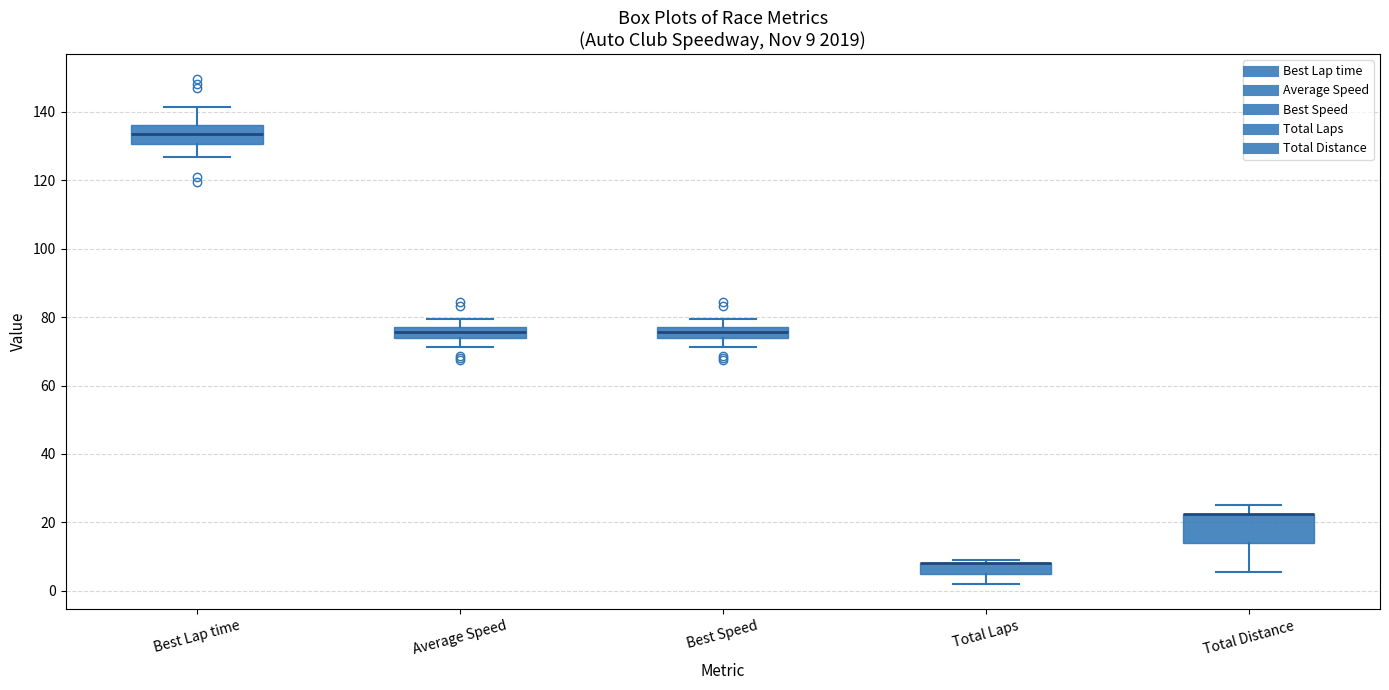

Comparing the boxes themselves (not the whiskers), which one is the tallest?

Total Distance